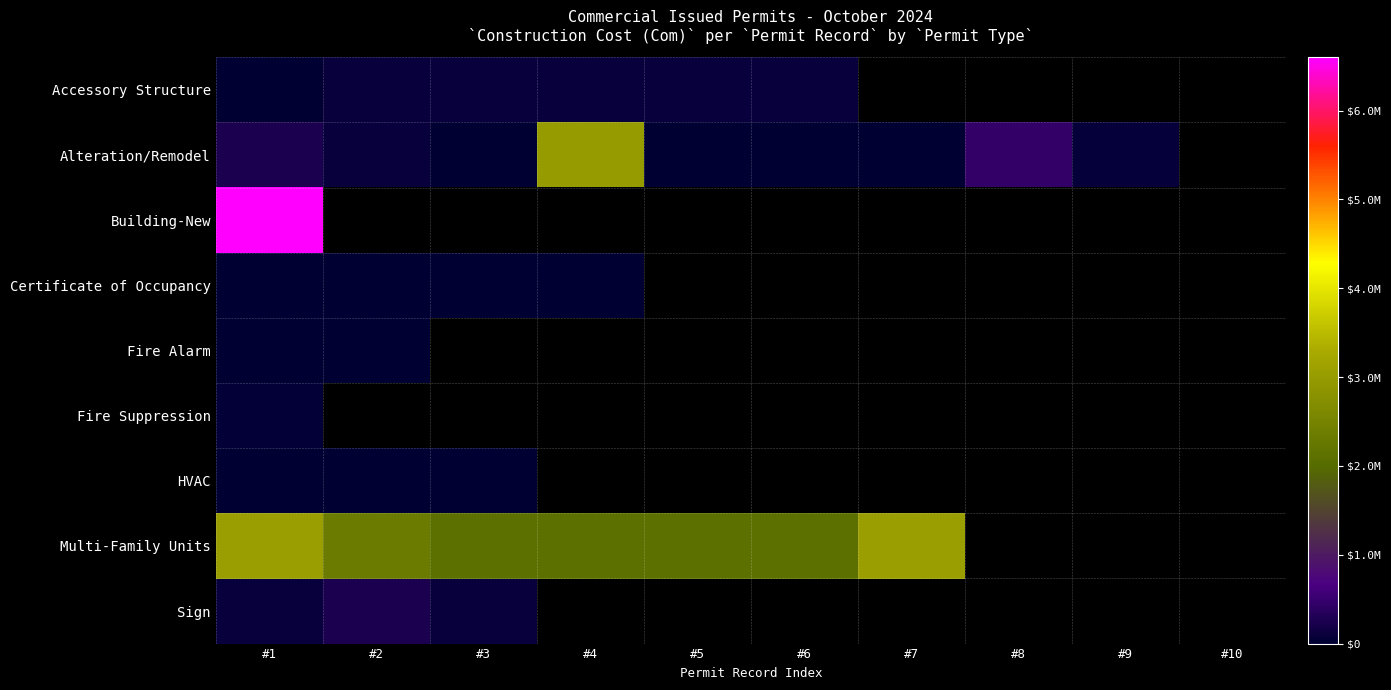

How many values in the Alteration/Remodel series exceed 99000?

3